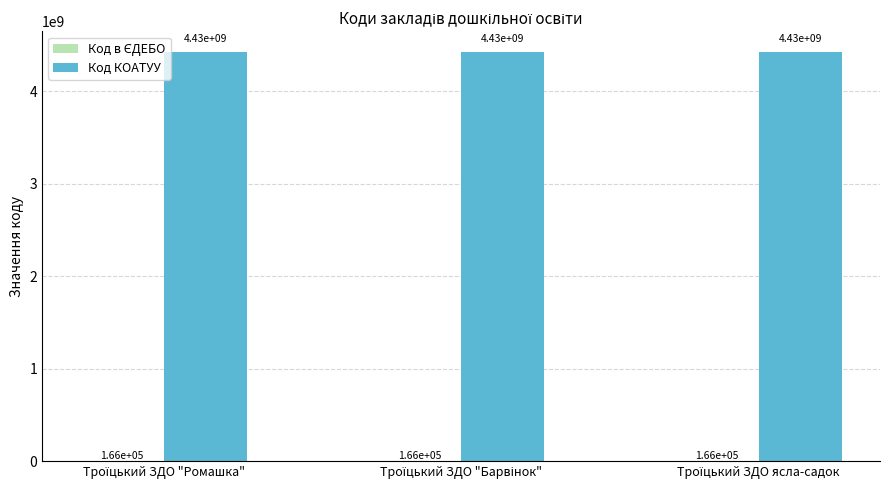

What is the greatest value displayed?

4425455100